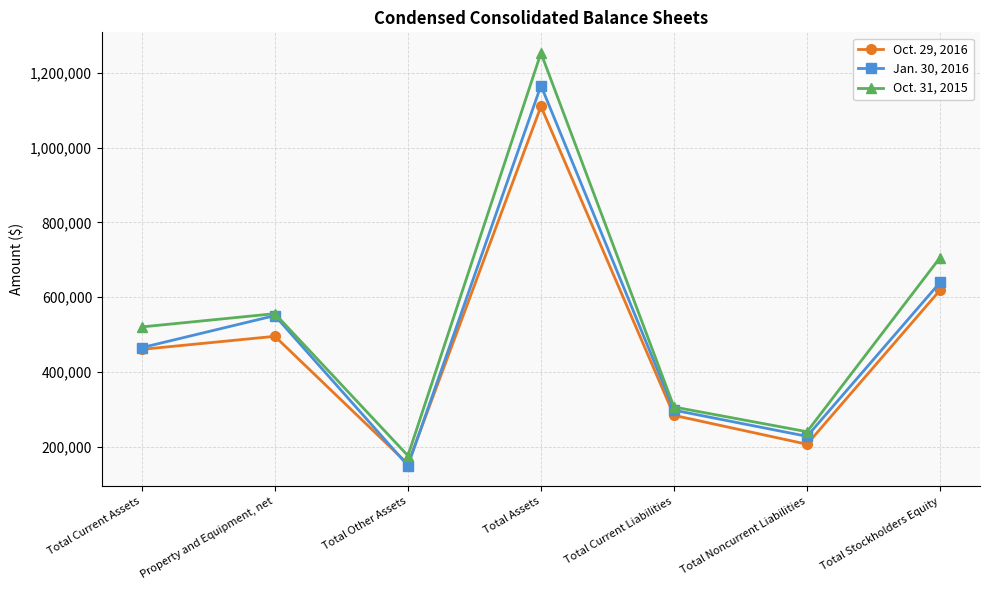

True or false: Oct. 31, 2015 has more than 0 interior local peaks.

True